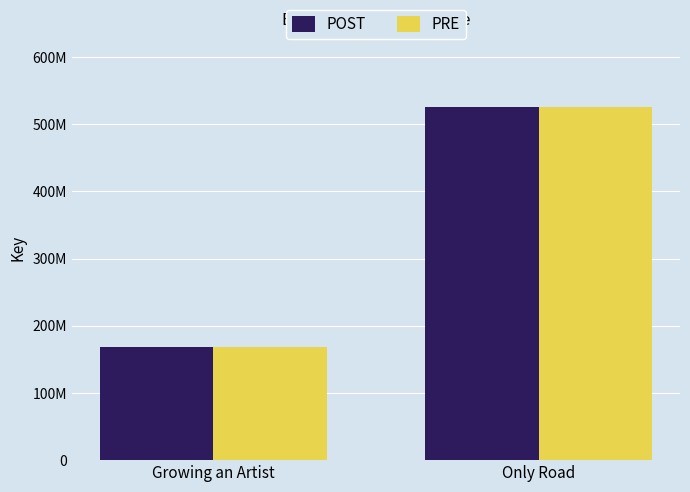

What is the sum of all POST values?

694820505